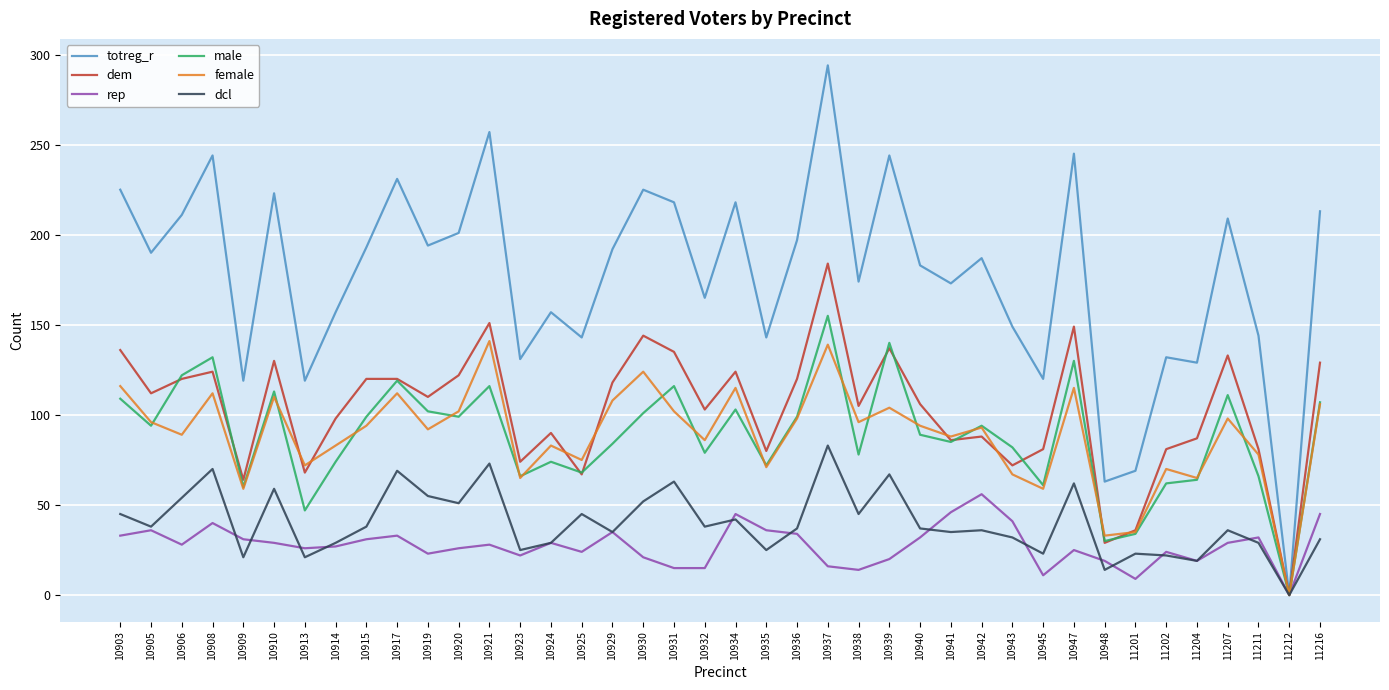

What is the difference between the second highest and minimum values in the totreg_r series?

257